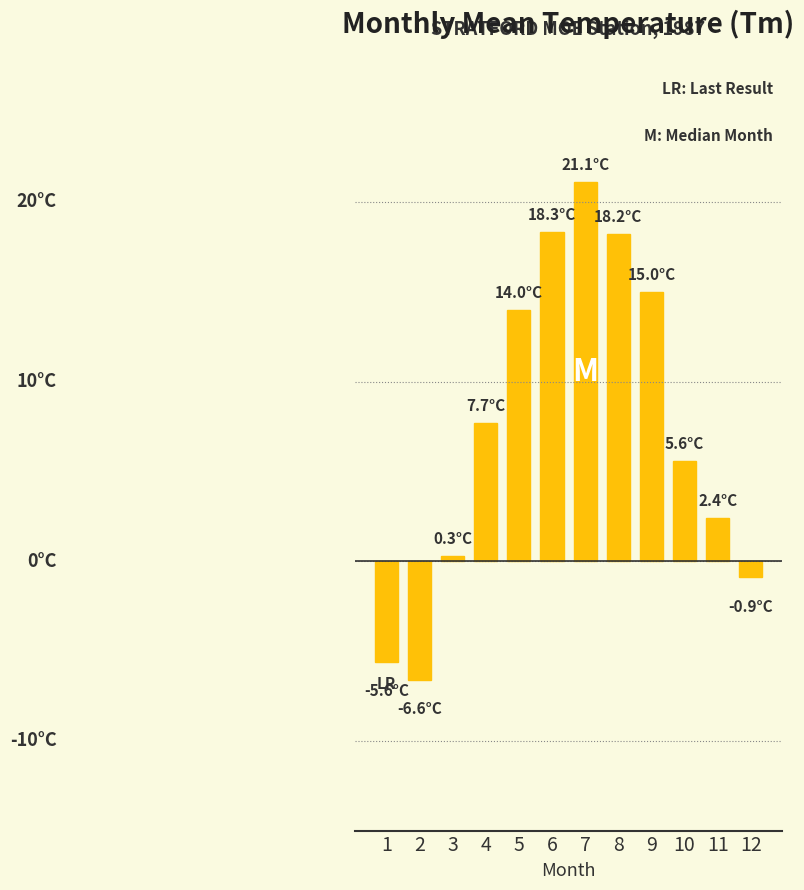

Does the chart contain any negative values?

Yes